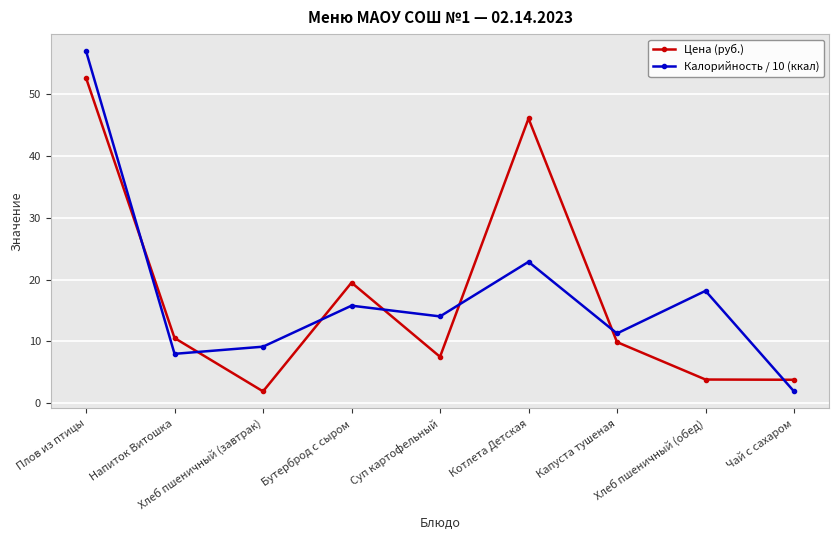

At which category does Калорийность / 10 (ккал) reach its first local peak?

Бутерброд с сыром